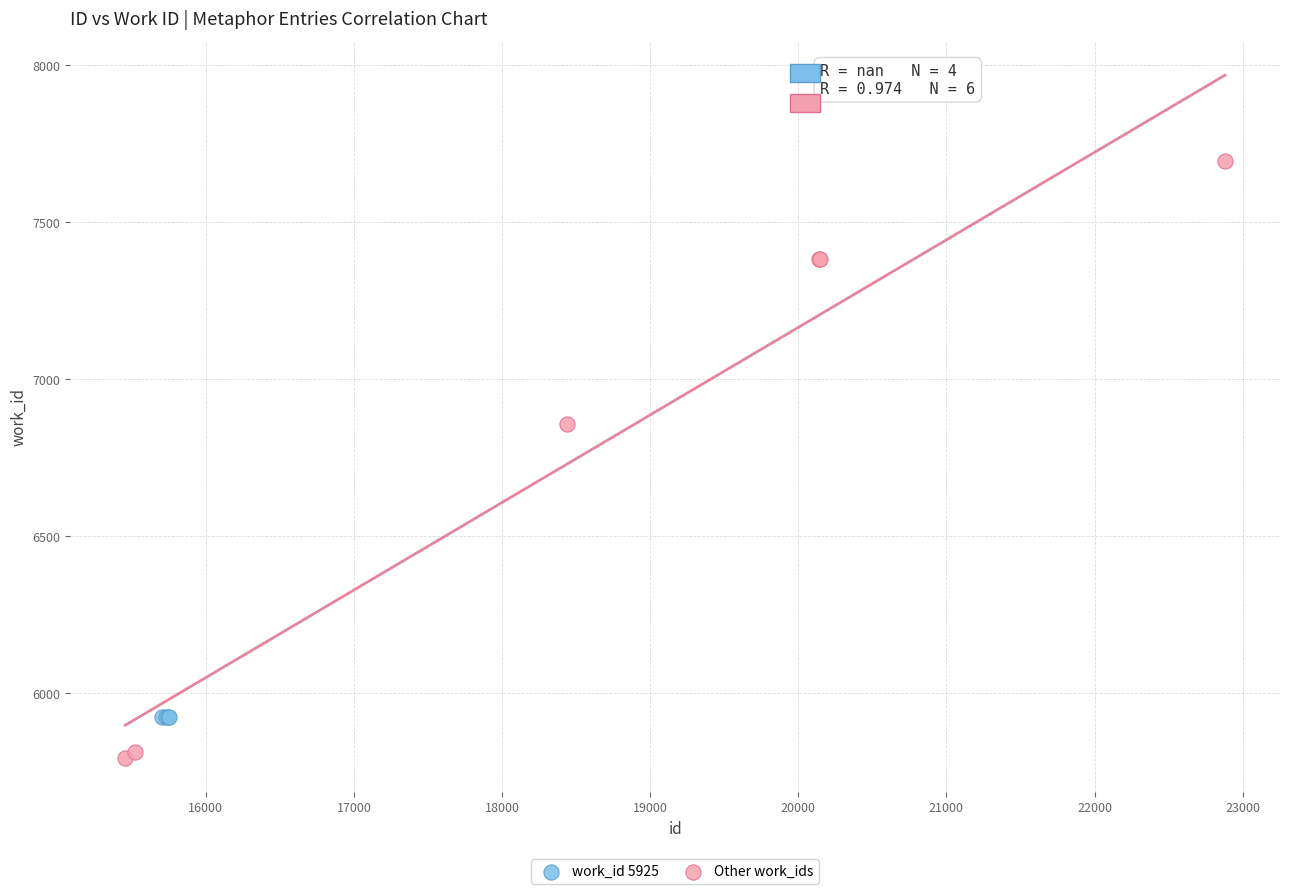

Which series contains the highest Y value?

Other work_ids